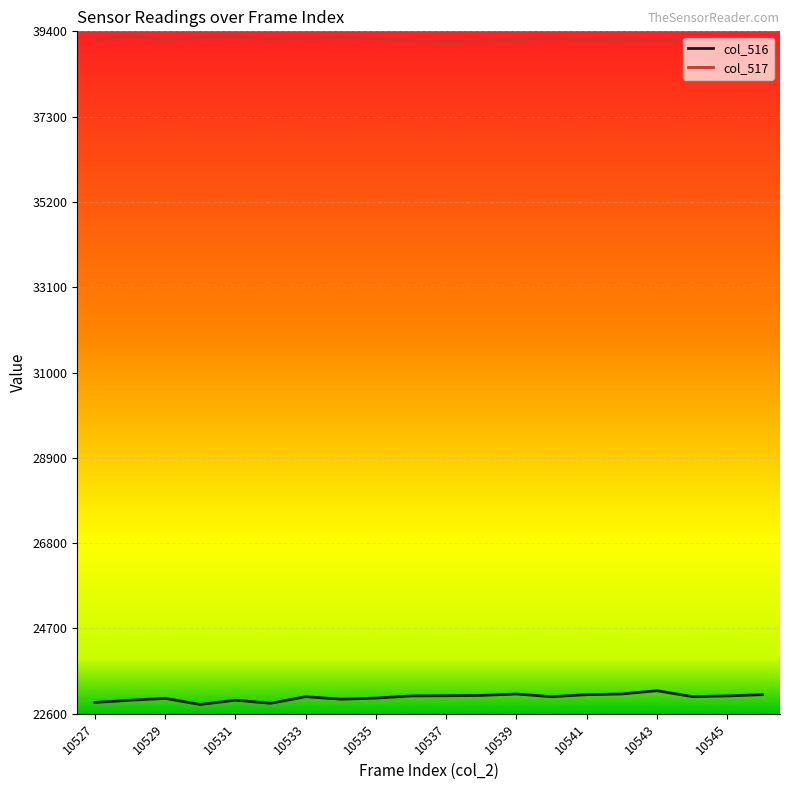

True or false: col_516 and col_517 cross at least once.

False